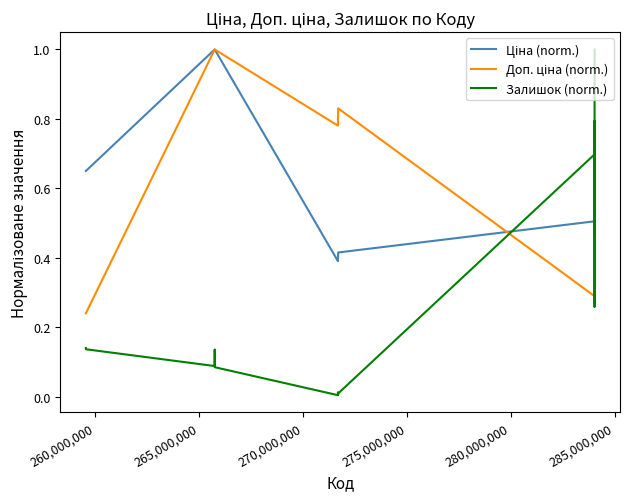

True or false: Залишок (norm.) has more than 2 interior local peaks.

True